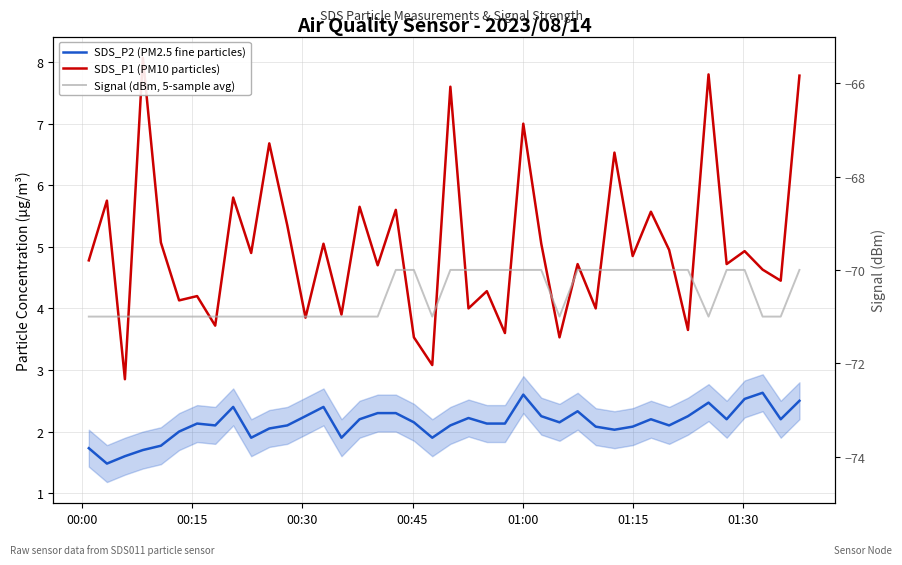

How many interior local peaks does the SDS_P2 (PM2.5 fine particles) series have?

9